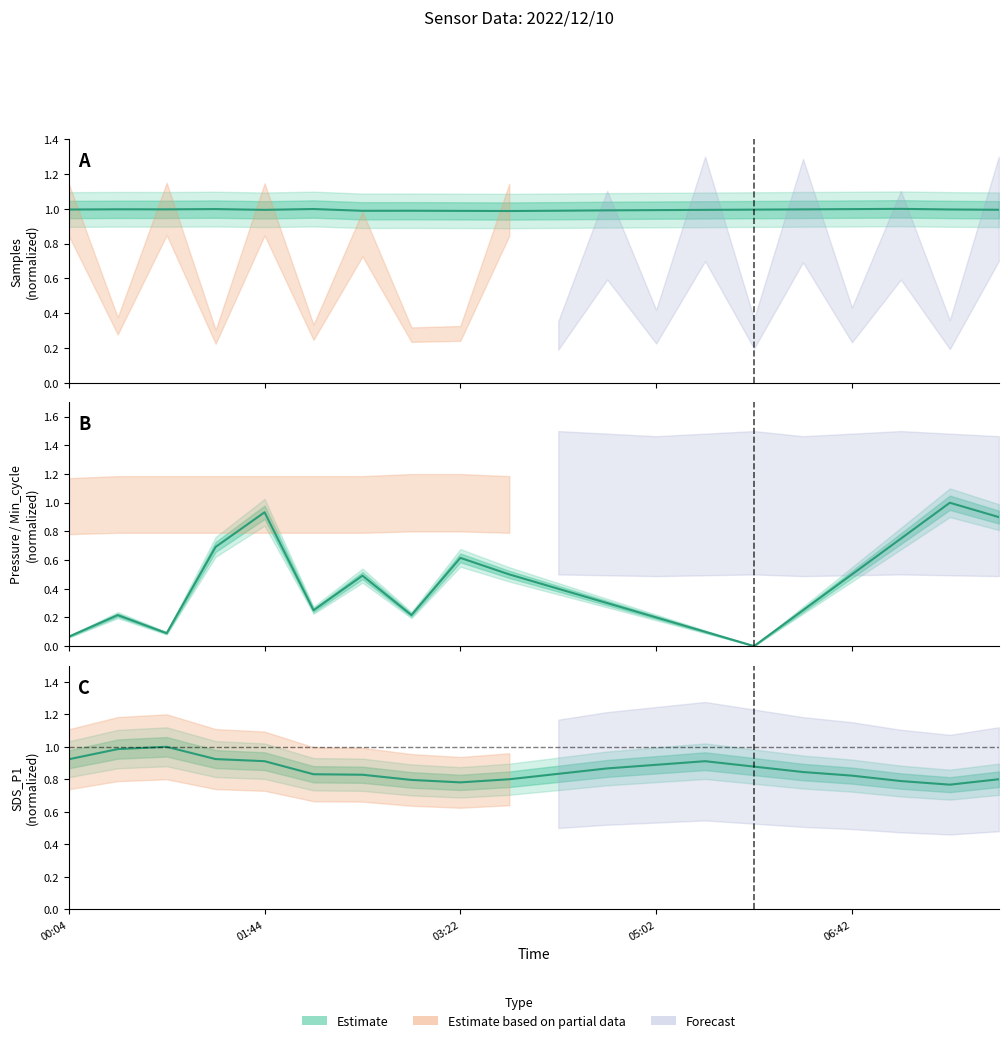

What is the spread (max minus min) of values at 07:57?

0.2